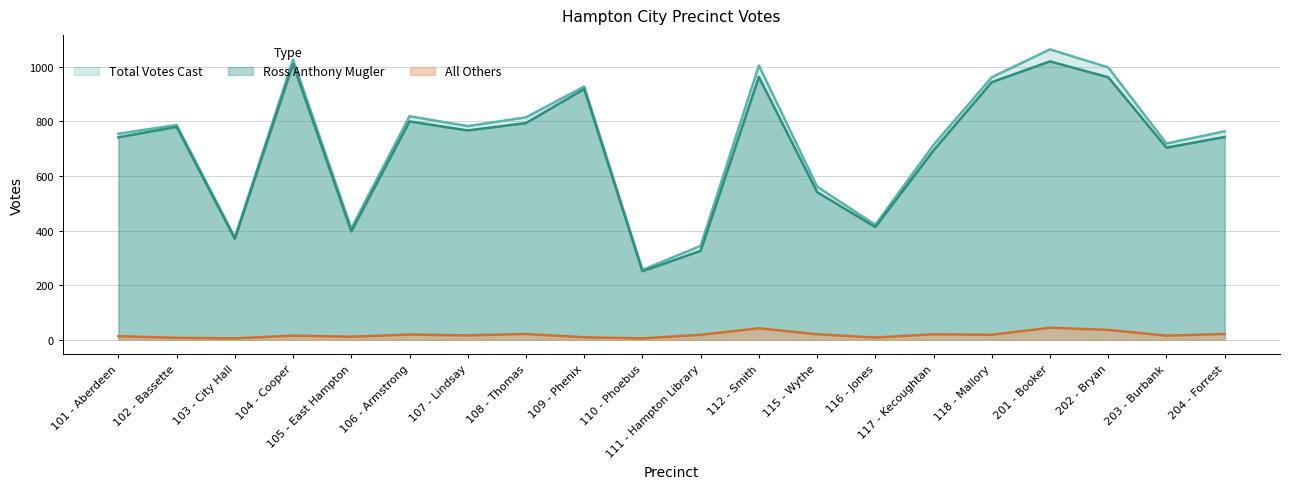

At 109 - Phenix, list the series in order from largest to smallest.

Total Votes Cast, Ross Anthony Mugler, All Others